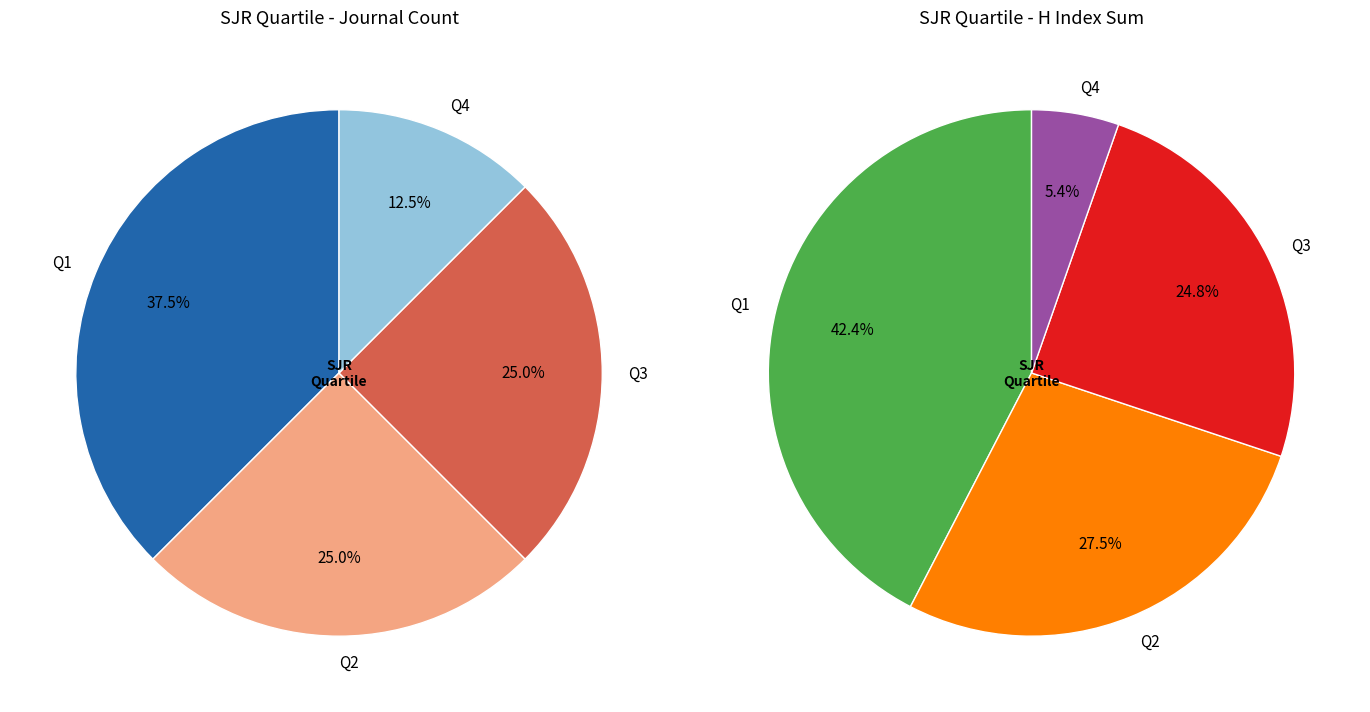

Which category has the biggest portion of the pie?

Q1